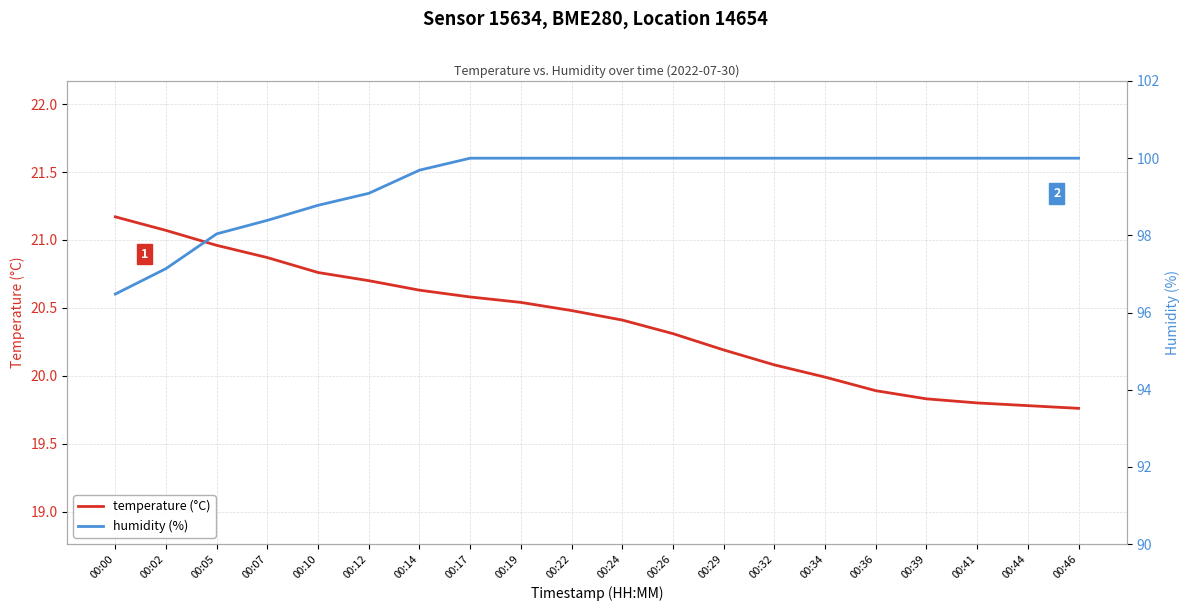

What is the value of the humidity (%) point at the 6th from the left?

99.1